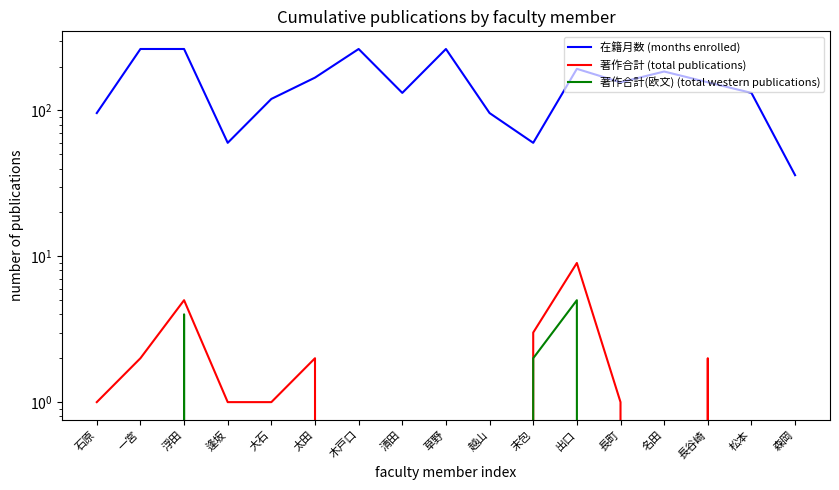

Which has a higher value, 石原 or 草野?

草野